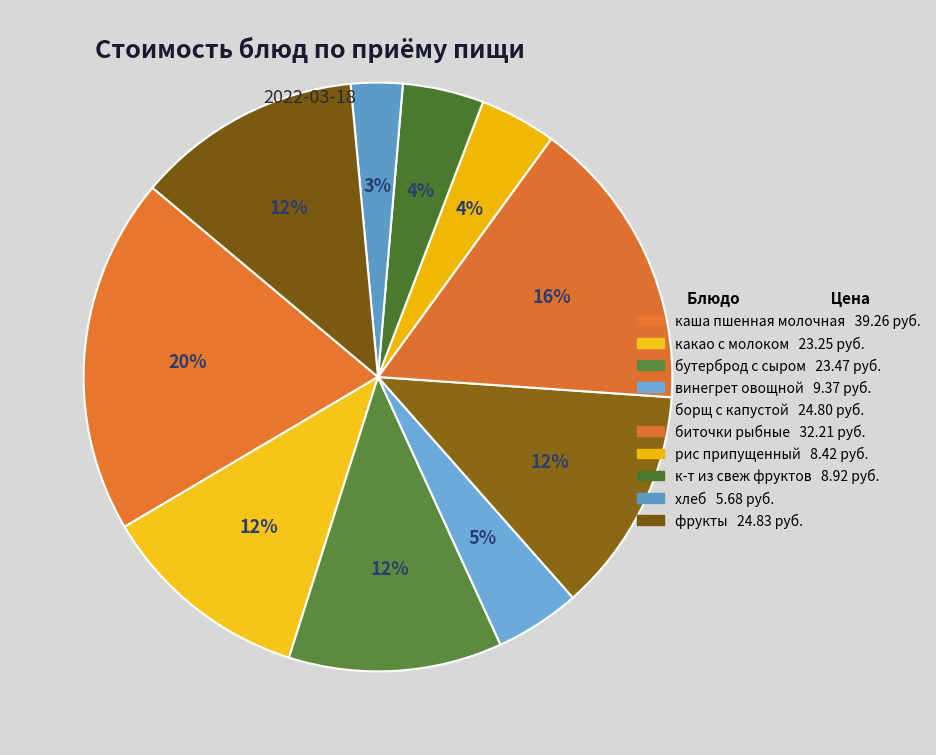

Which slice is the largest?

каша пшенная молочная